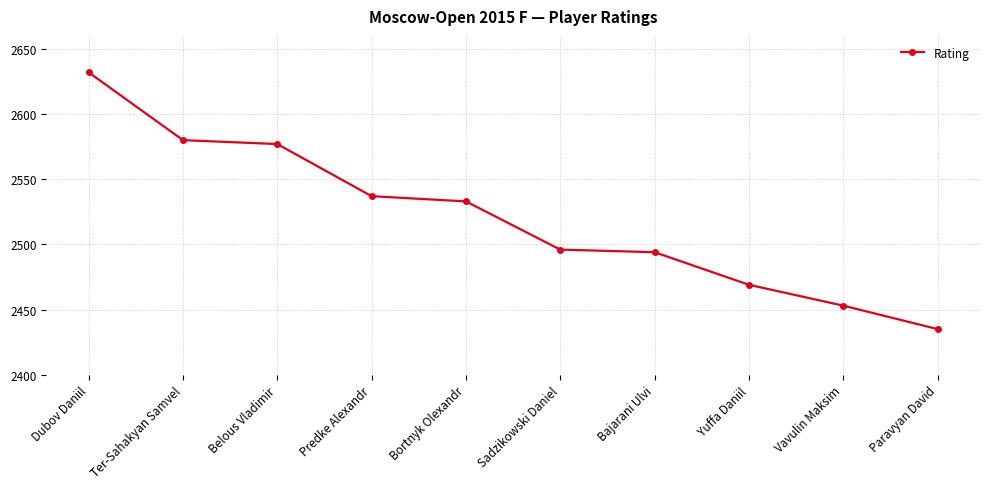

Is this an area chart (filled region under the line)?

No